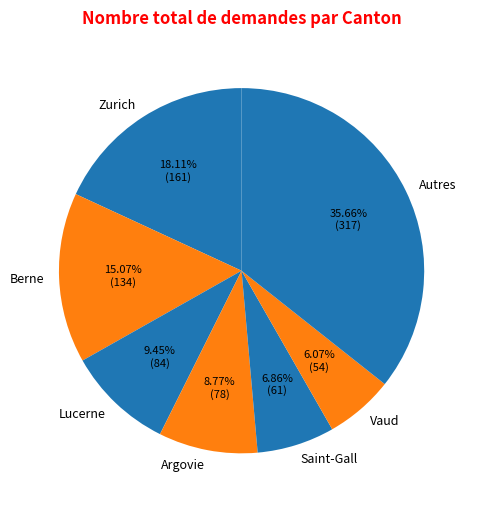

Which category has the smallest portion of the pie?

Vaud